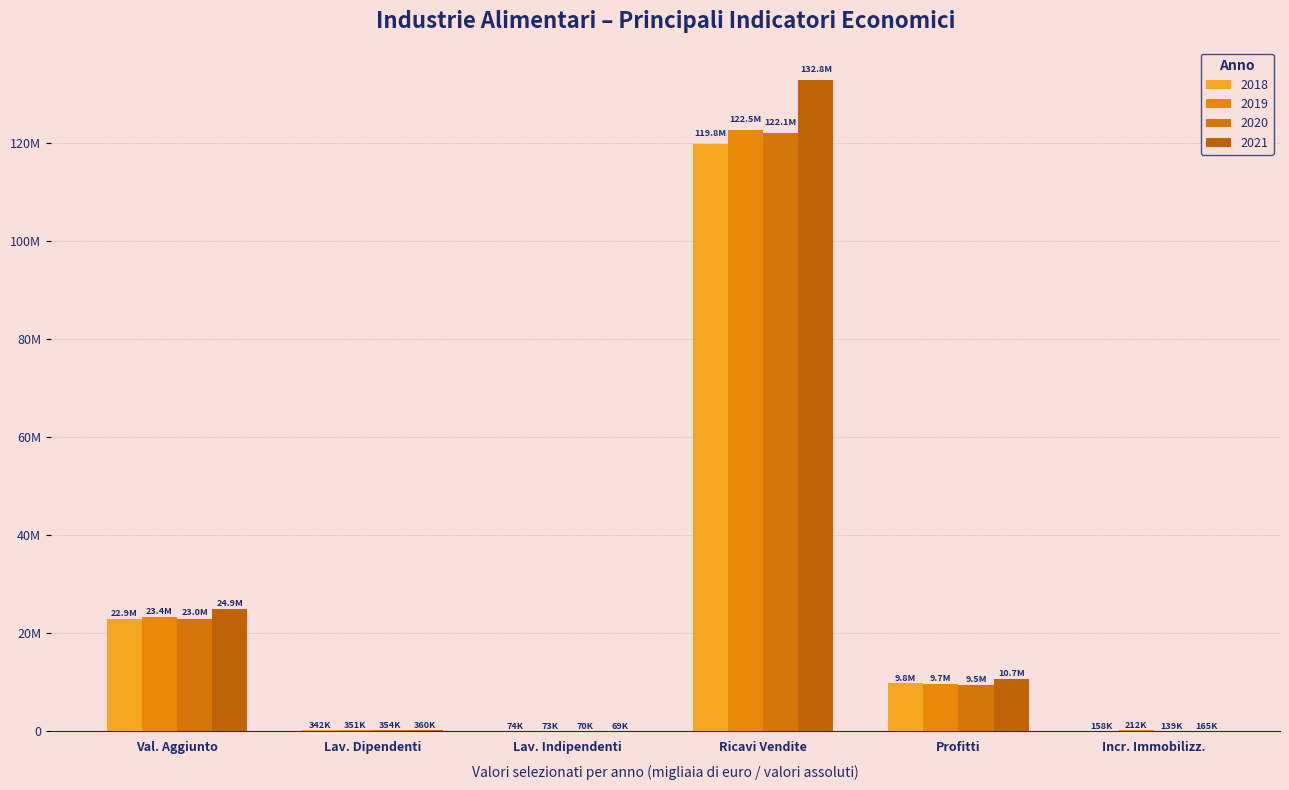

At which label is 2018 closest to 59928862?

Val. Aggiunto